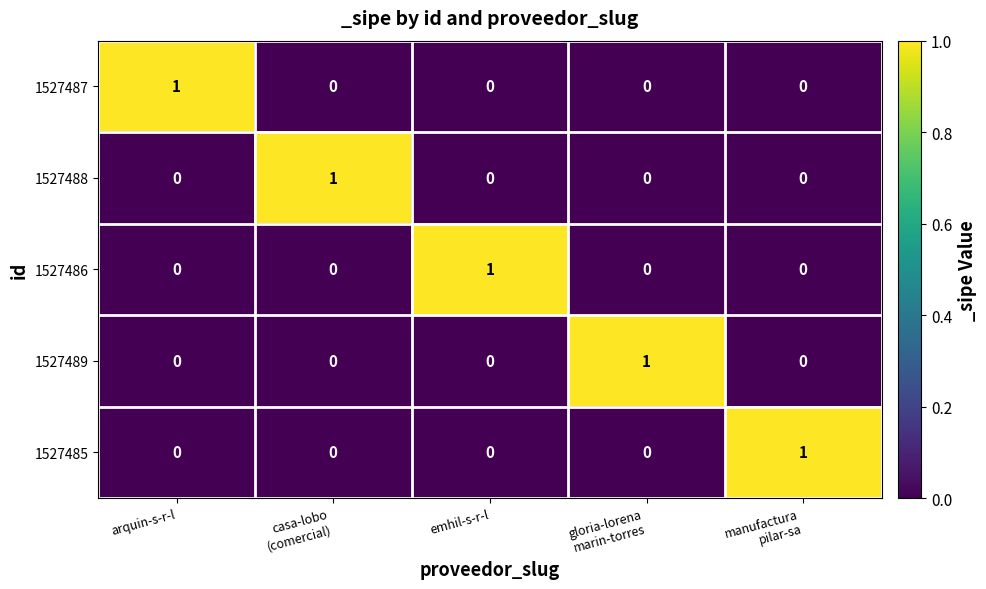

What is the maximum value shown in the chart?

1